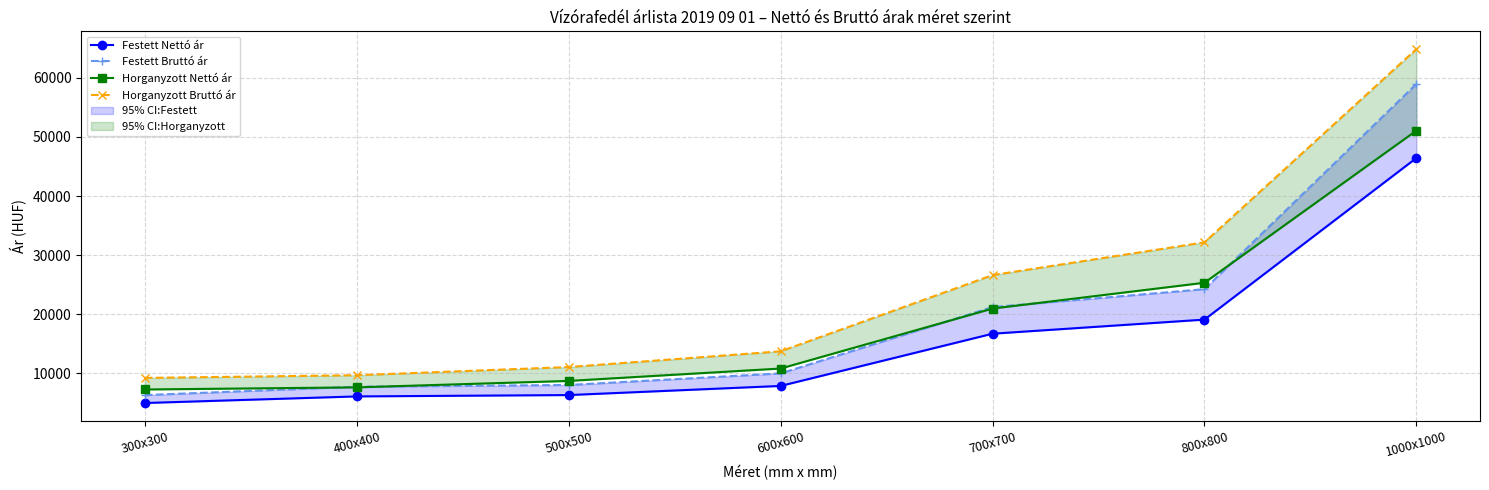

True or false: Festett Bruttó ár and Festett Nettó ár intersect in this chart.

False